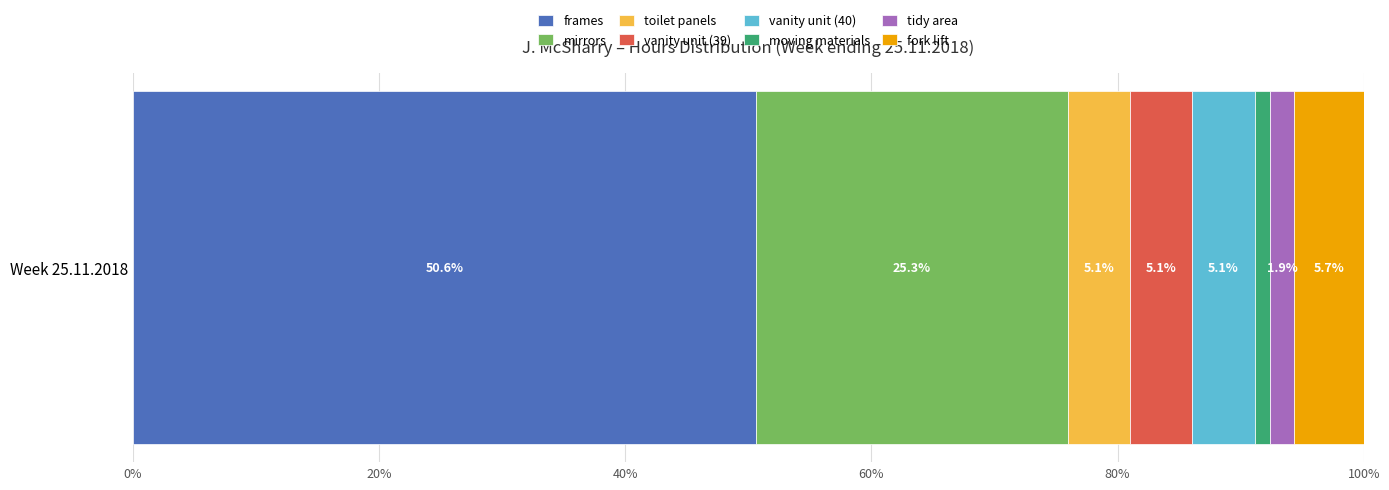

Count the number of data series in this chart.

8